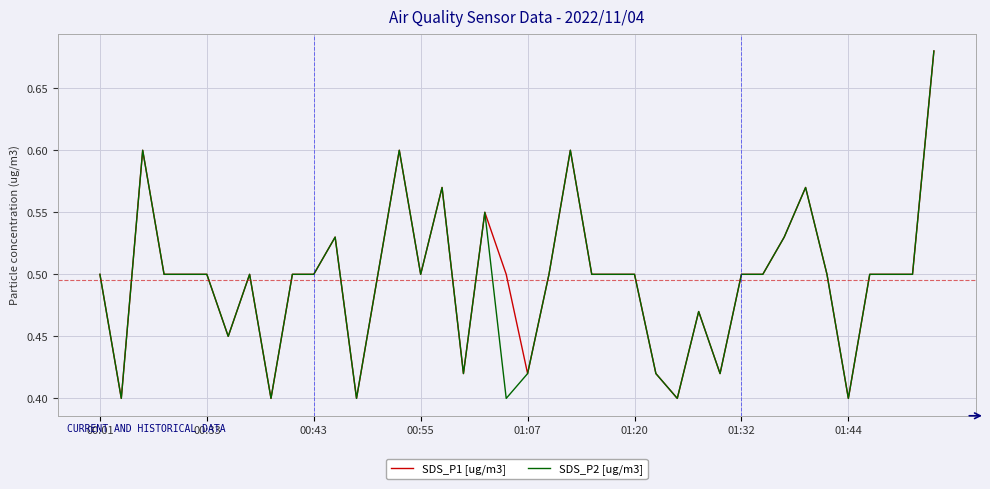

Does the chart display data point markers on the line(s)?

No